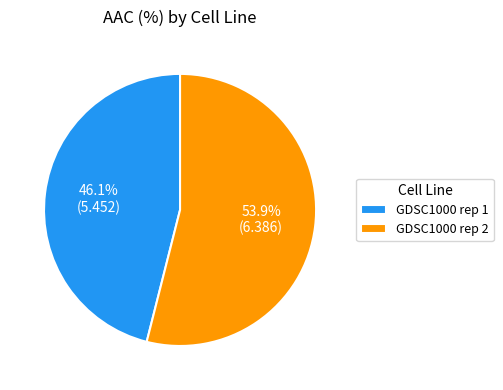

Does any single category account for the majority?

Yes